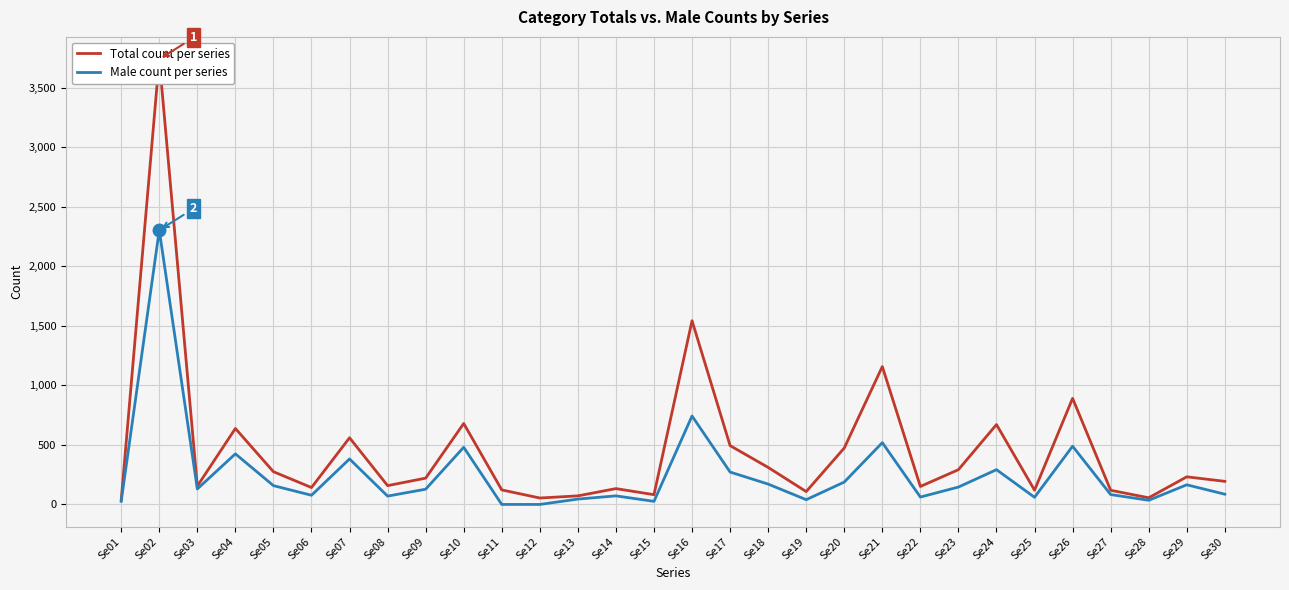

Reading left to right, what are all the values shown in this chart?

Total count per series: 37	3740	154	638	275	142	560	158	221	680	122	54	72	133	82	1543	494	311	108	474	1158	151	292	671	120	891	119	56	232	194
Male count per series: 26	2304	130	425	158	77	382	70	128	480	0	0	45	72	26	743	272	171	40	188	519	62	146	292	60	489	83	35	165	86